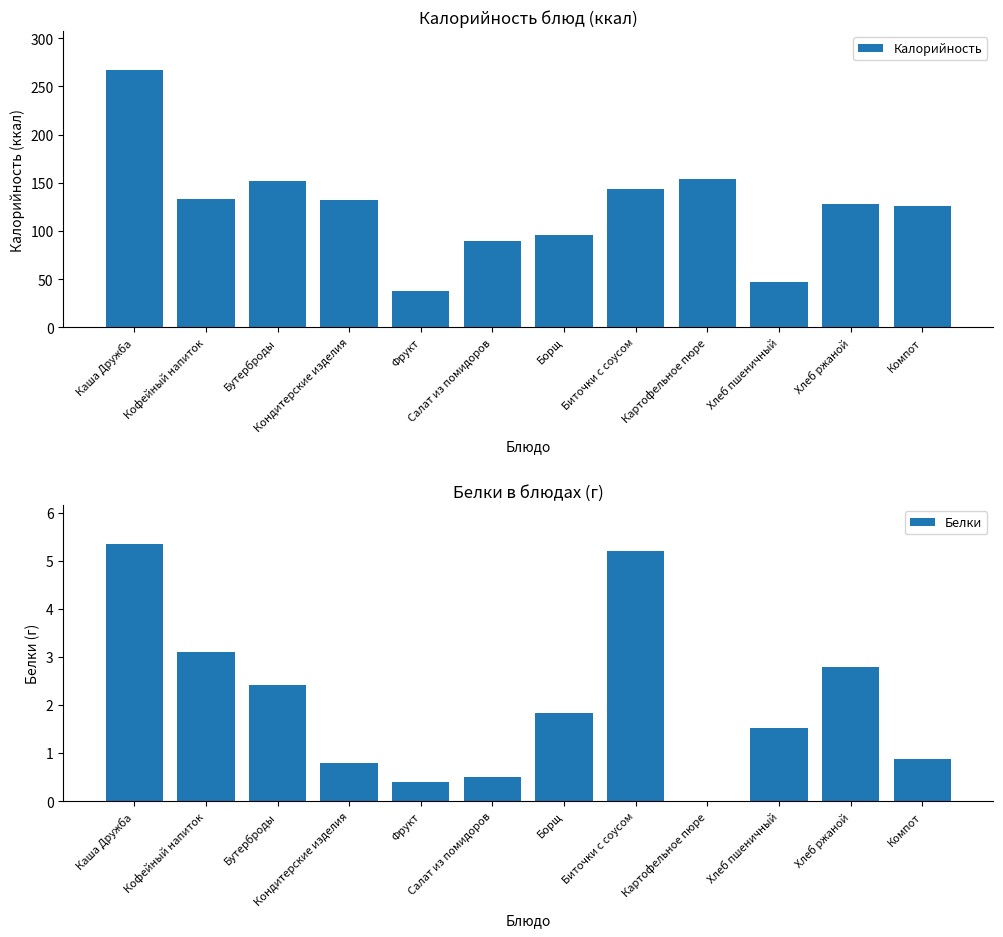

What is the total value across all series at Бутерброды?

154.8